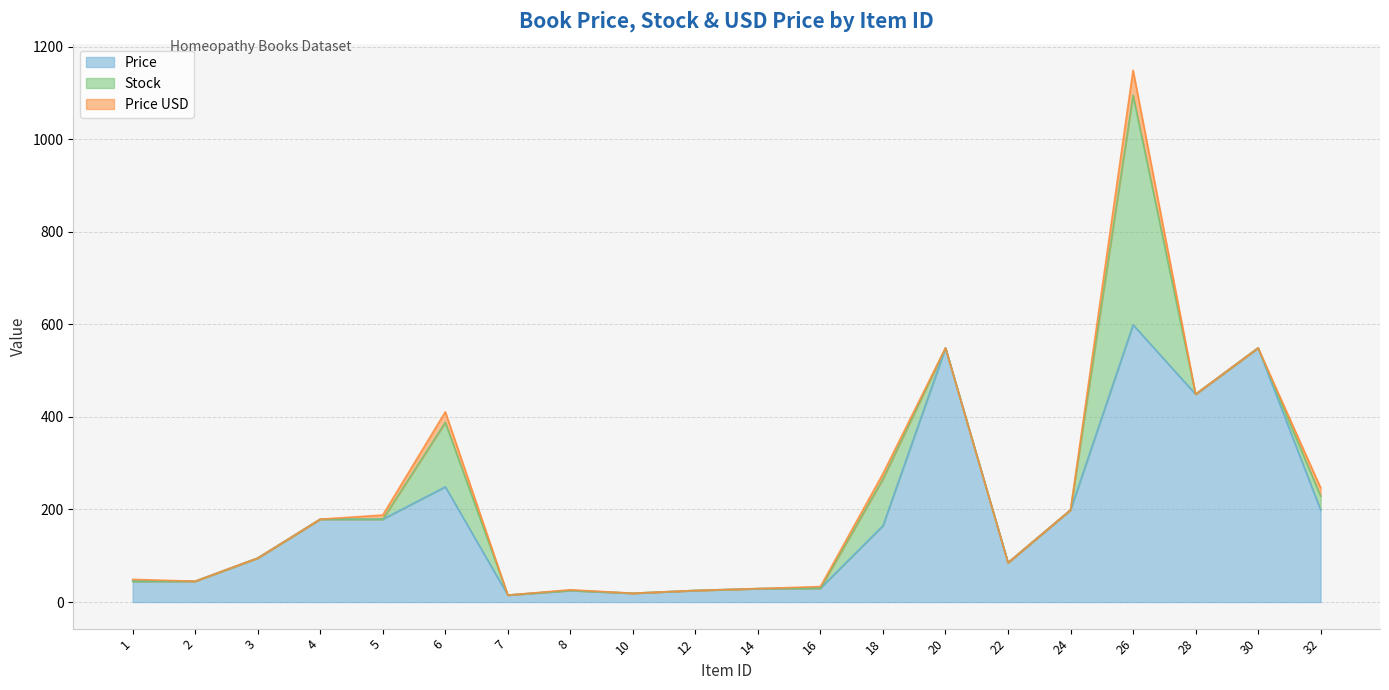

What is the greatest value displayed?

599.0